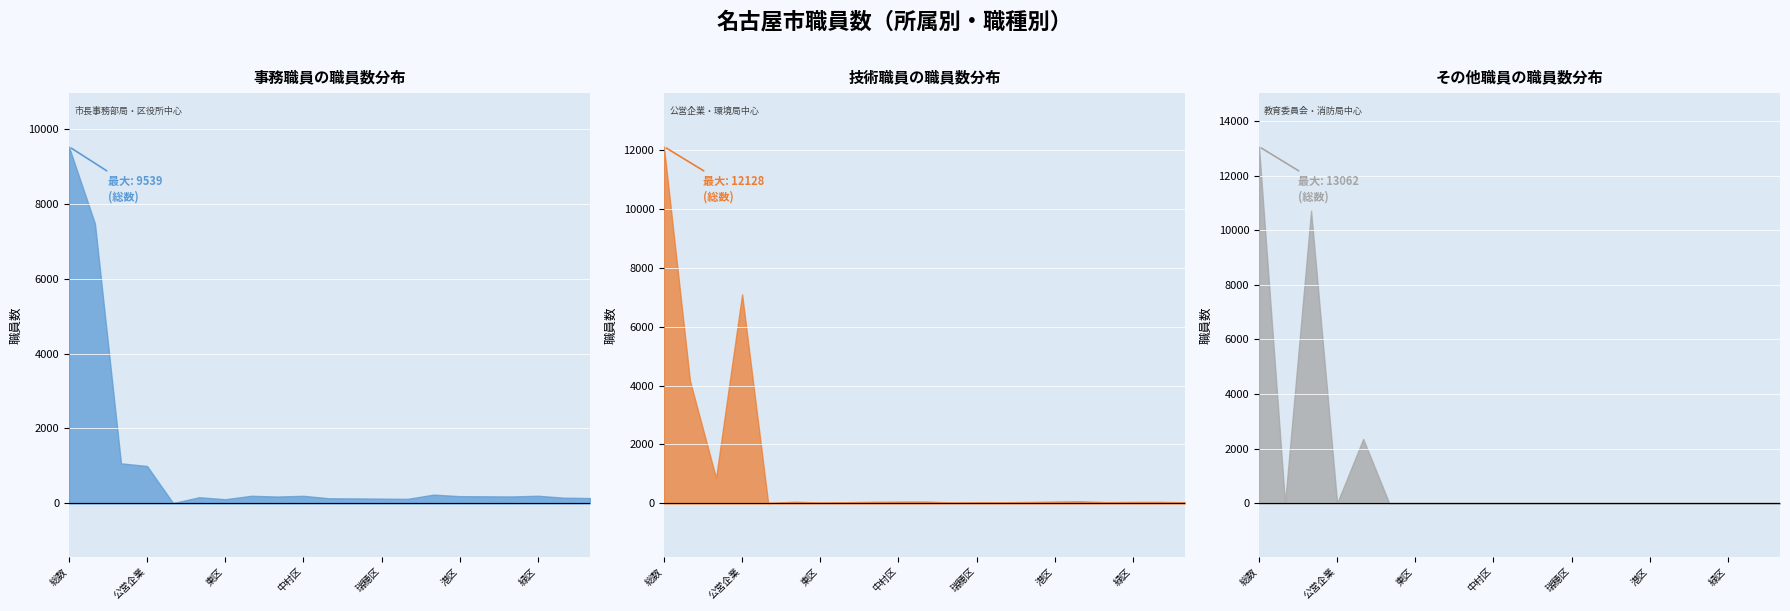

At which category is the sum across all series the highest?

総数